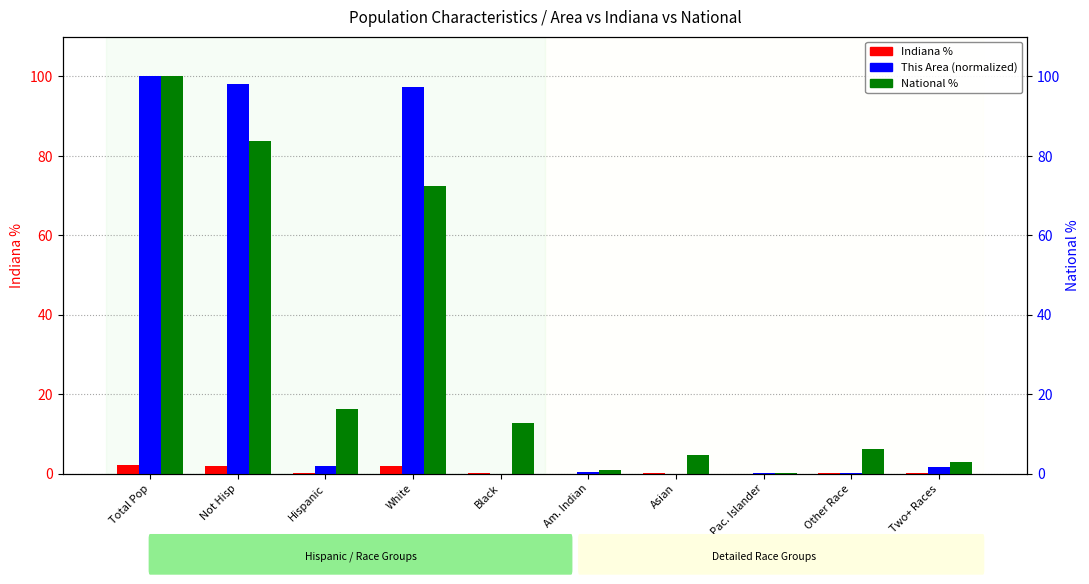

What is the sum of the National % values at White and Pac. Islander?

72.6